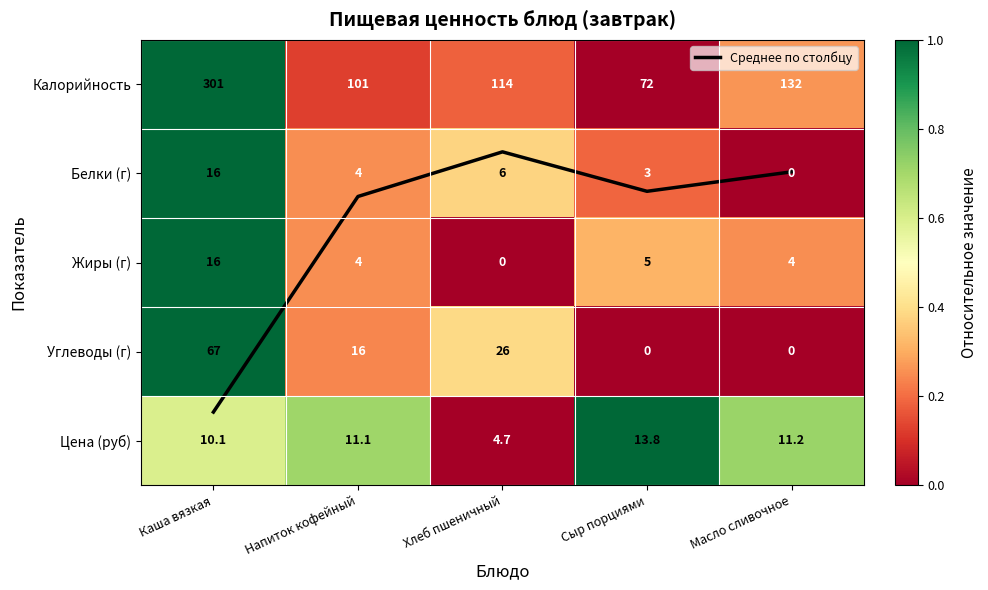

Which category has the lowest value in the Цена (руб) series?

Хлеб пшеничный